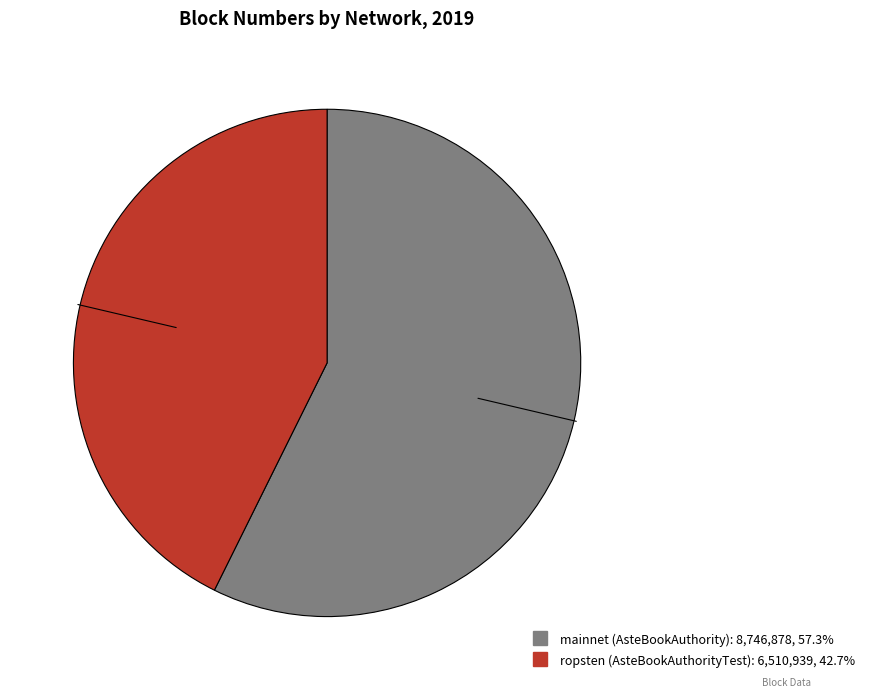

How many slices are in this pie chart?

2